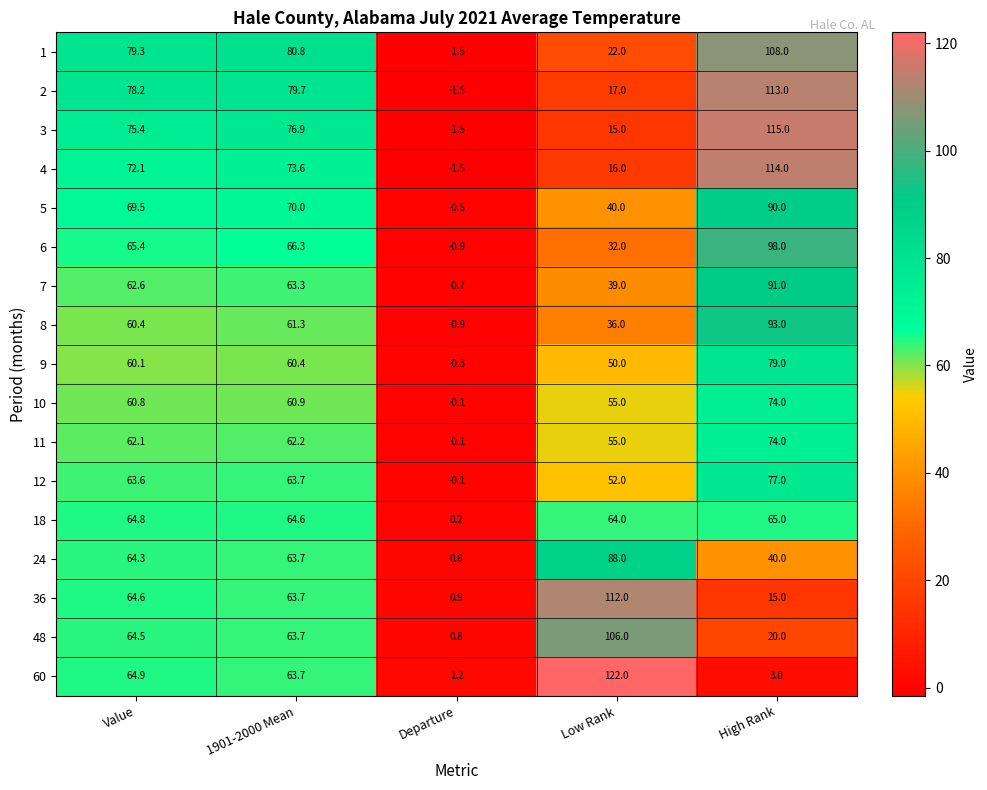

Rank the categories by 5 value from highest to lowest.

High Rank, 1901-2000 Mean, Value, Low Rank, Departure